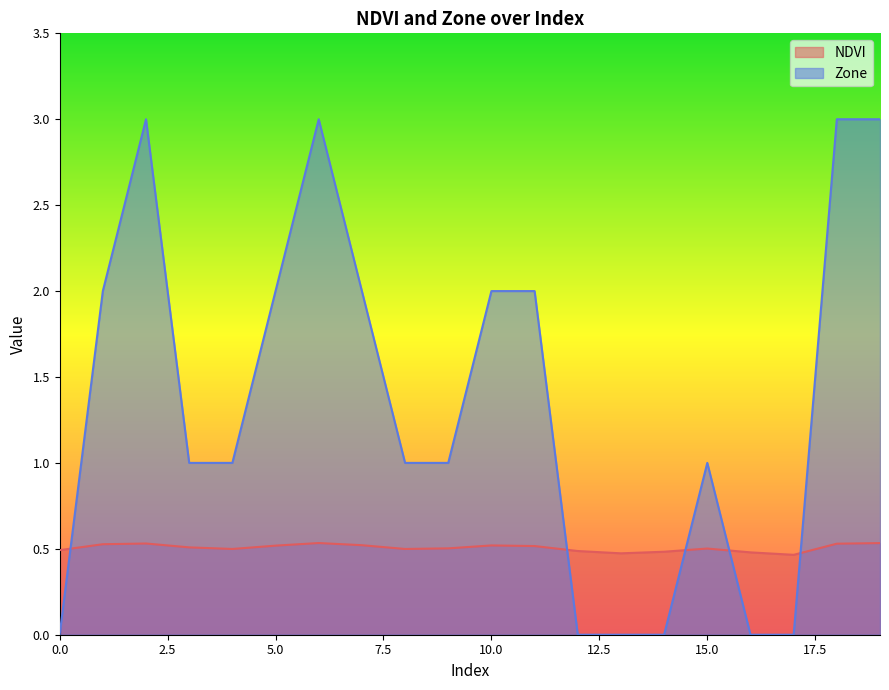

What is the greatest value displayed?

3.0